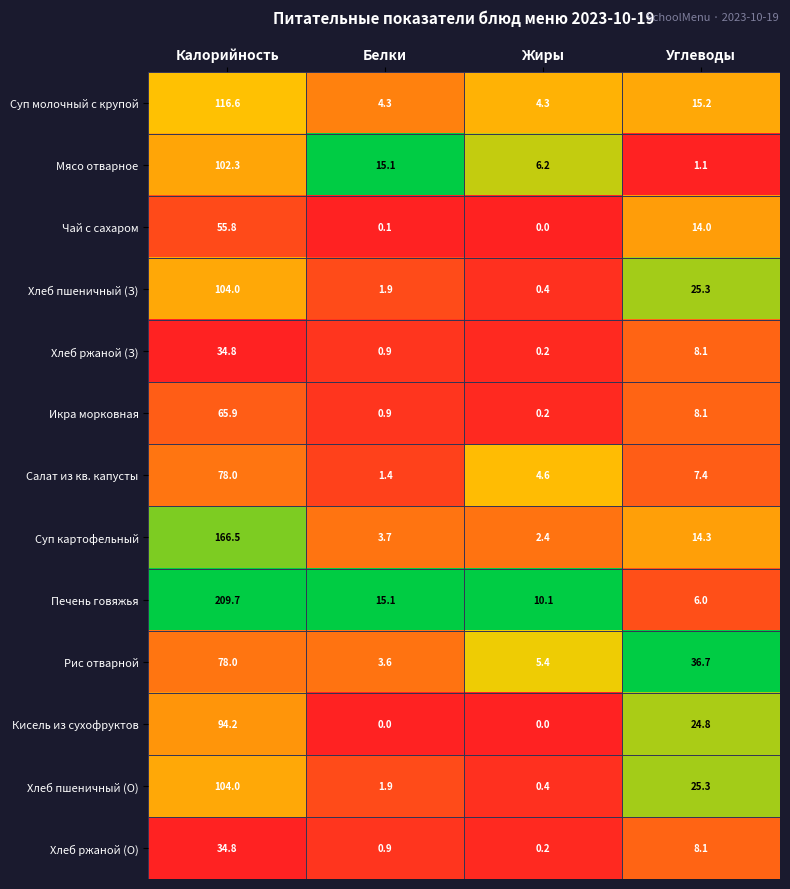

Which series has the largest total across all categories?

Печень говяжья